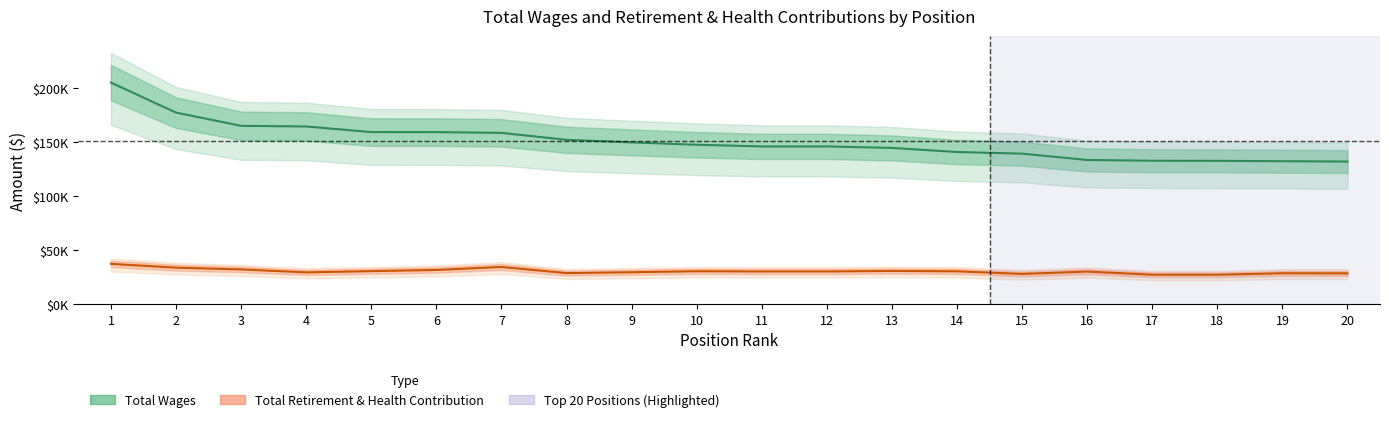

At how many categories does at least one series exceed 184915?

1